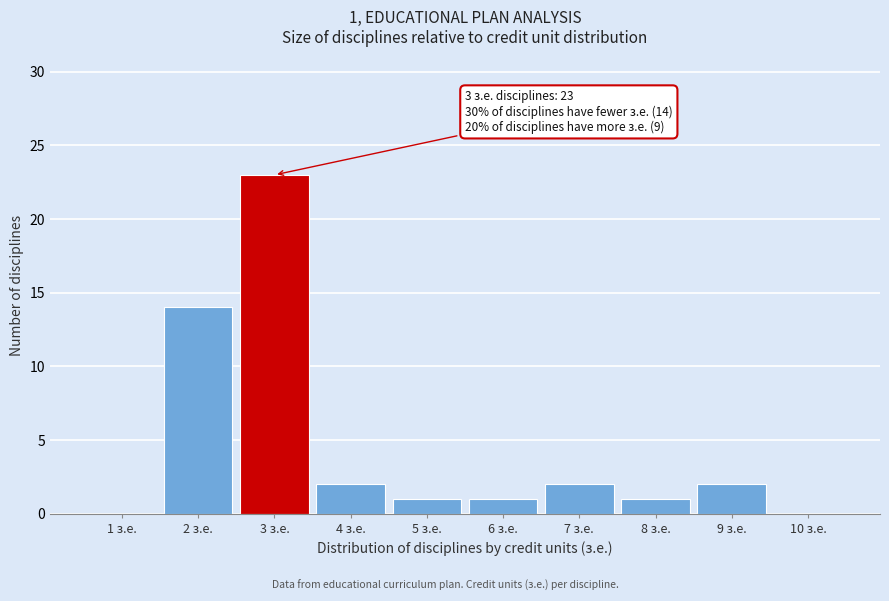

Over which range of the x-axis is the bar tallest?

2.5 to 3.5